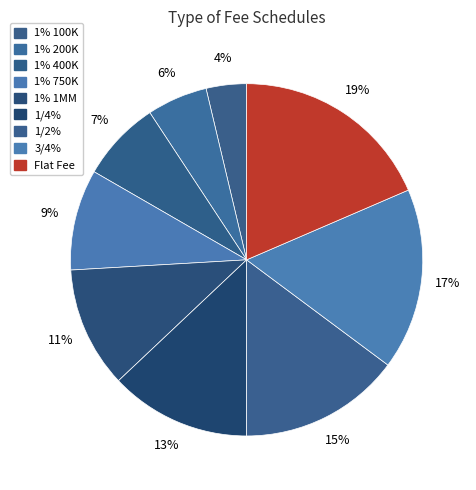

What percentage is the 1/2% slice, to the nearest percent?

15%